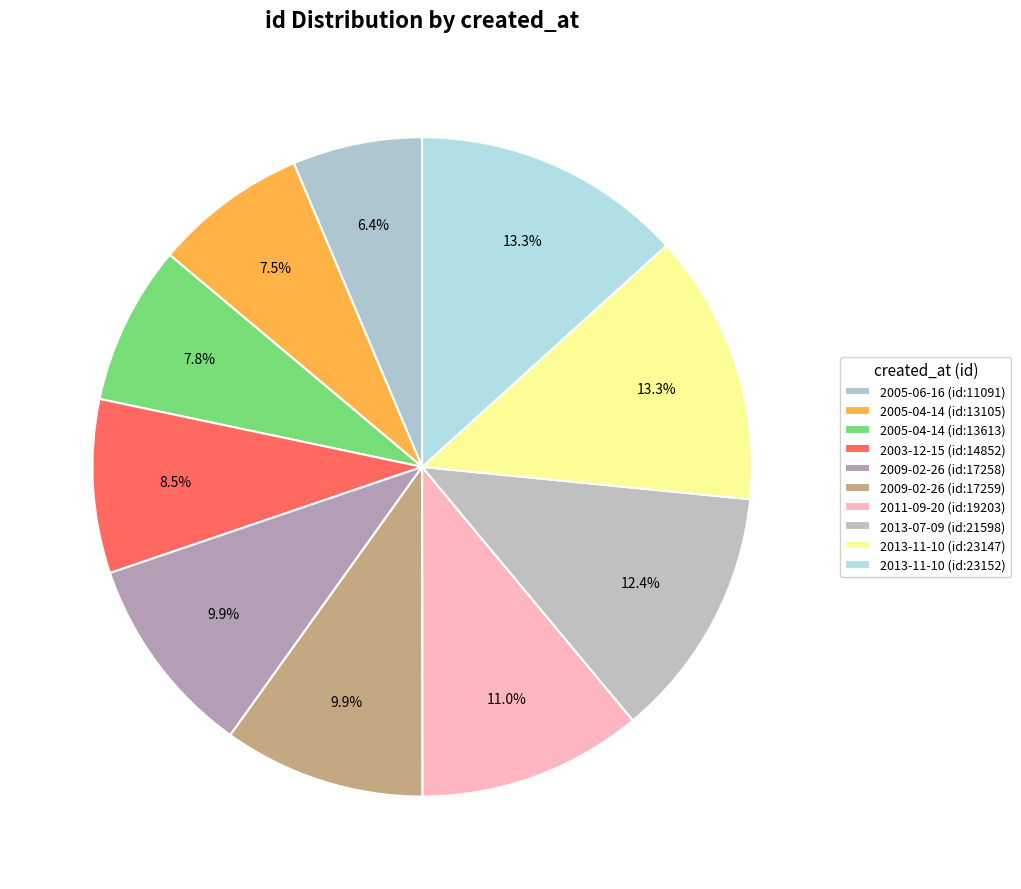

Which category has the smallest portion of the pie?

2005-06-16